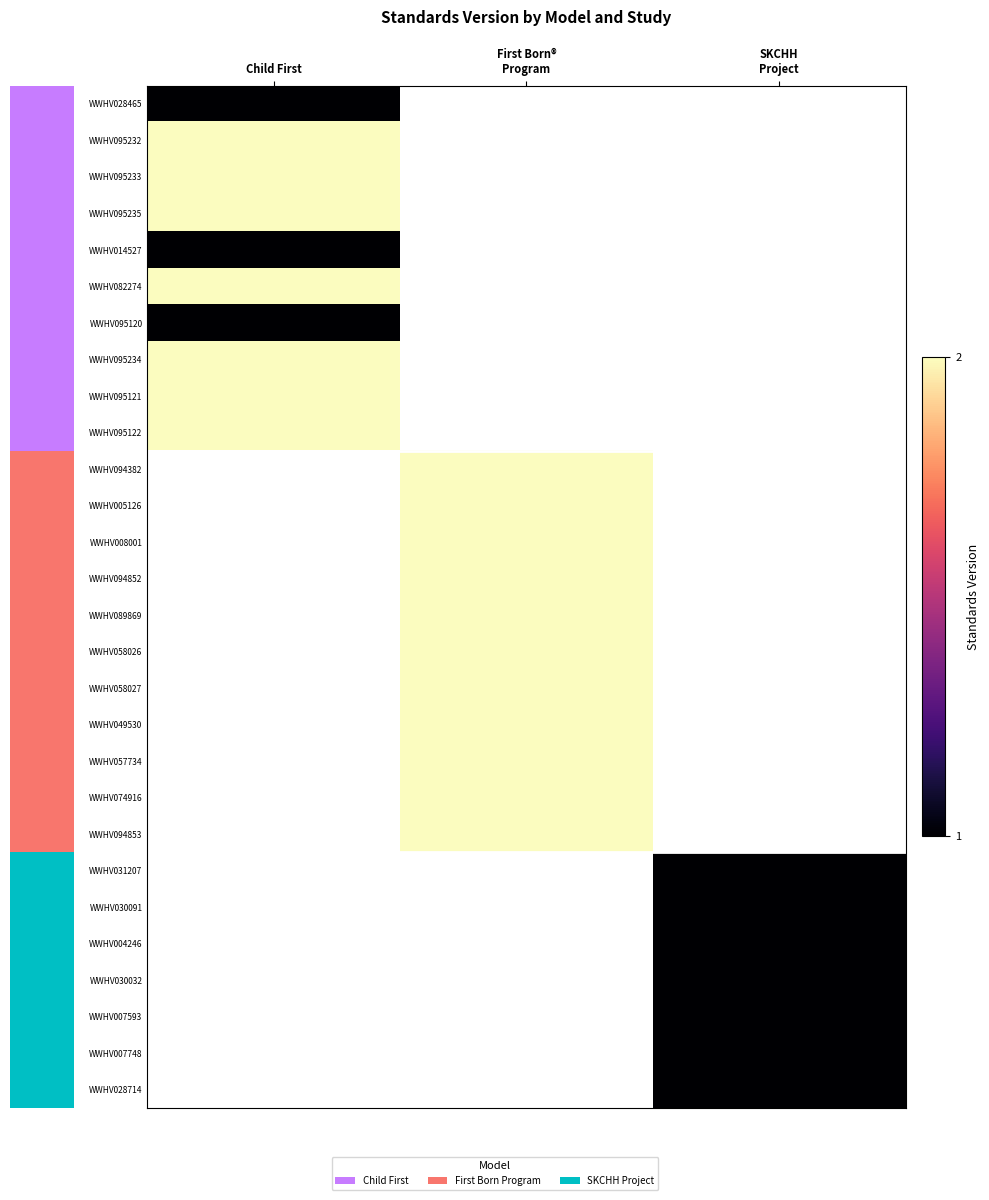

At Child First, list the series in order from smallest to largest.

WWHV028465, WWHV014527, WWHV095120, WWHV095232, WWHV095233, WWHV095235, WWHV082274, WWHV095234, WWHV095121, WWHV095122, WWHV094382, WWHV005126, WWHV008001, WWHV094852, WWHV089869, WWHV058026, WWHV058027, WWHV049530, WWHV057734, WWHV074916, WWHV094853, WWHV031207, WWHV030091, WWHV004246, WWHV030032, WWHV007593, WWHV007748, WWHV028714